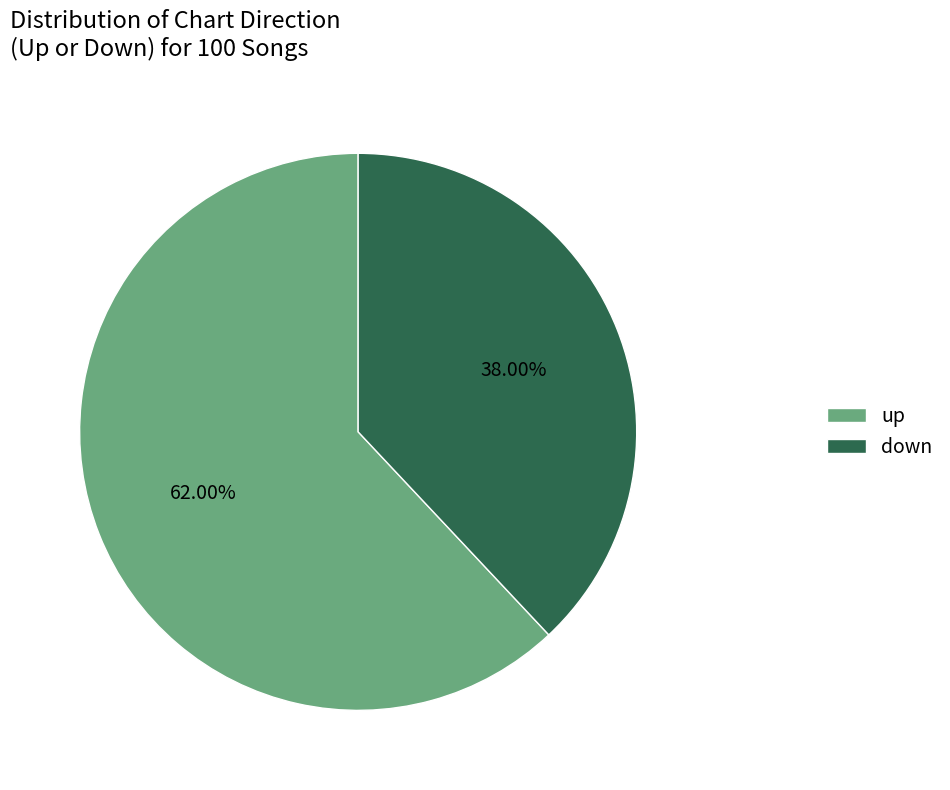

The up slice represents 53% of the pie. True or false?

False